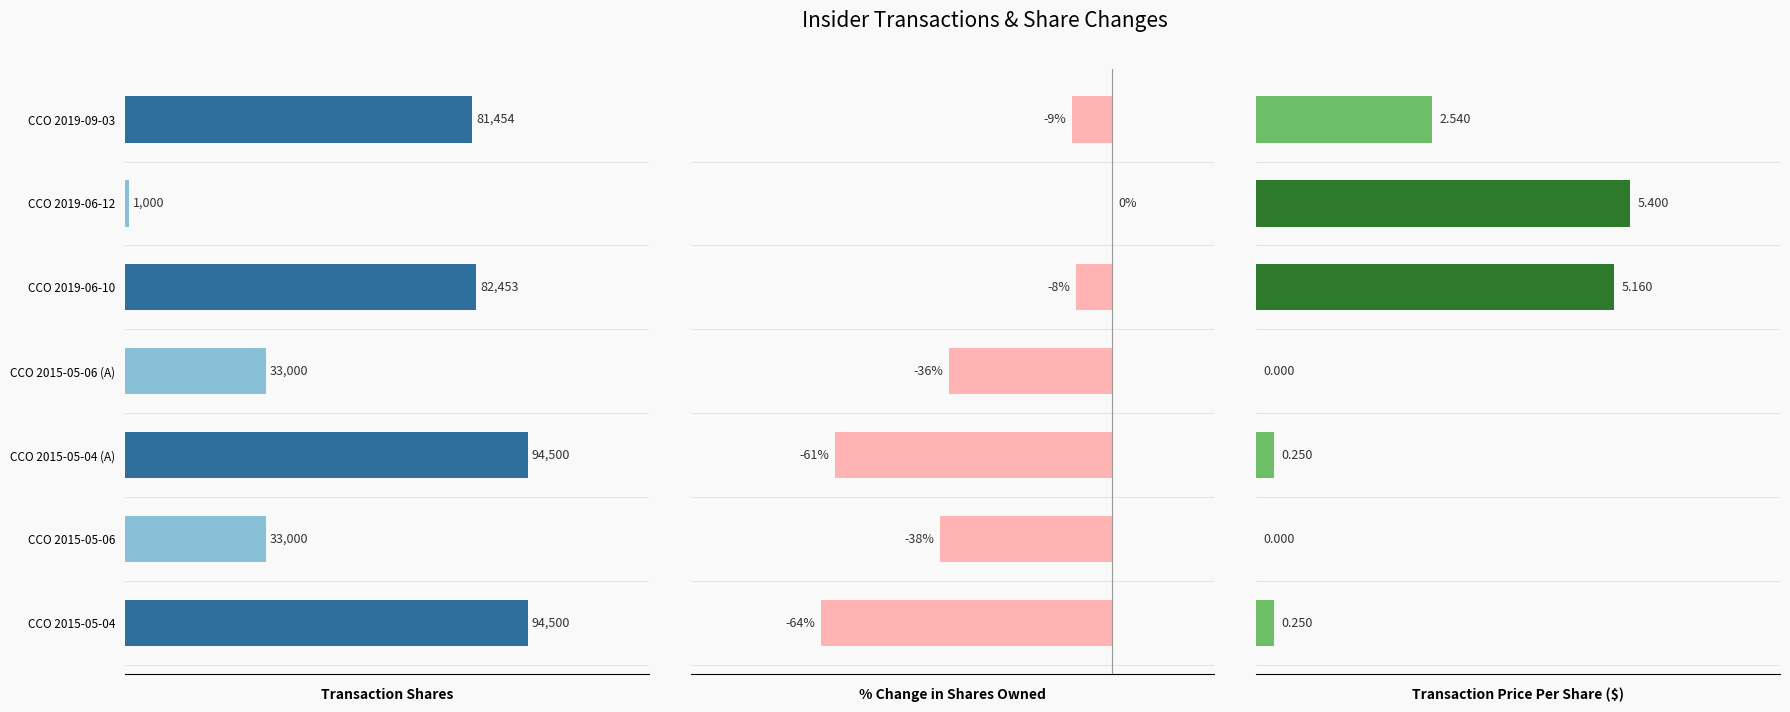

What is the sum of all transactionPricePerShare values?

13.6